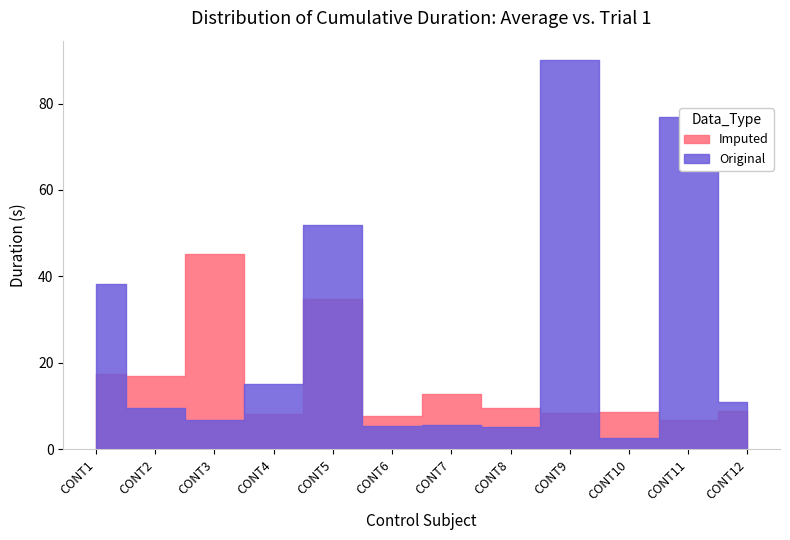

What is the difference between the Original values at CONT9 and CONT2?

80.6